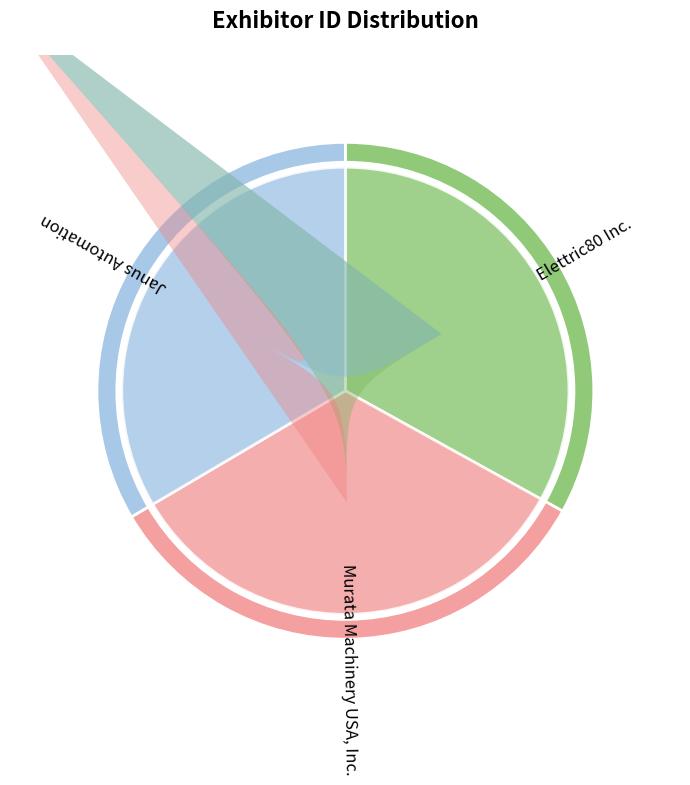

How many segments does this pie chart have?

3